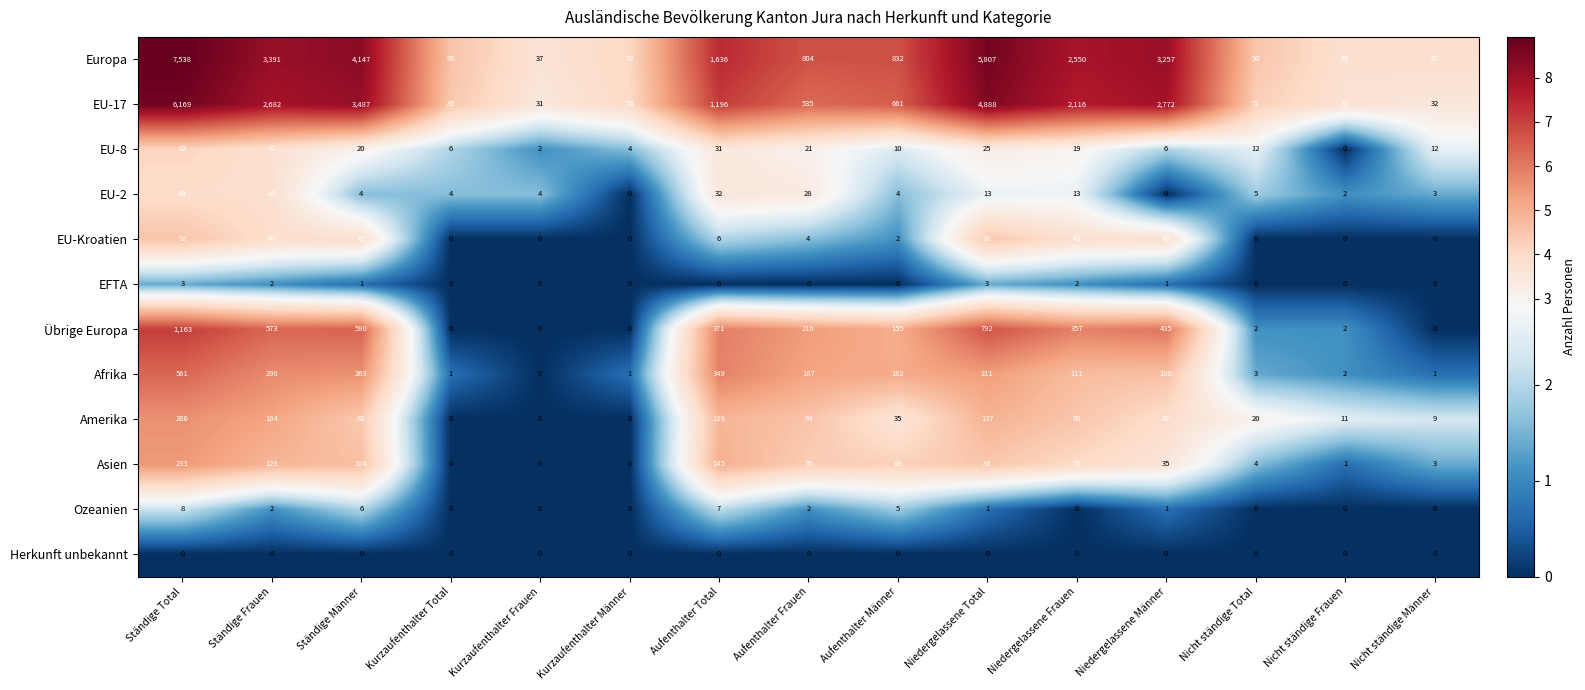

How many data points does each series have?

15